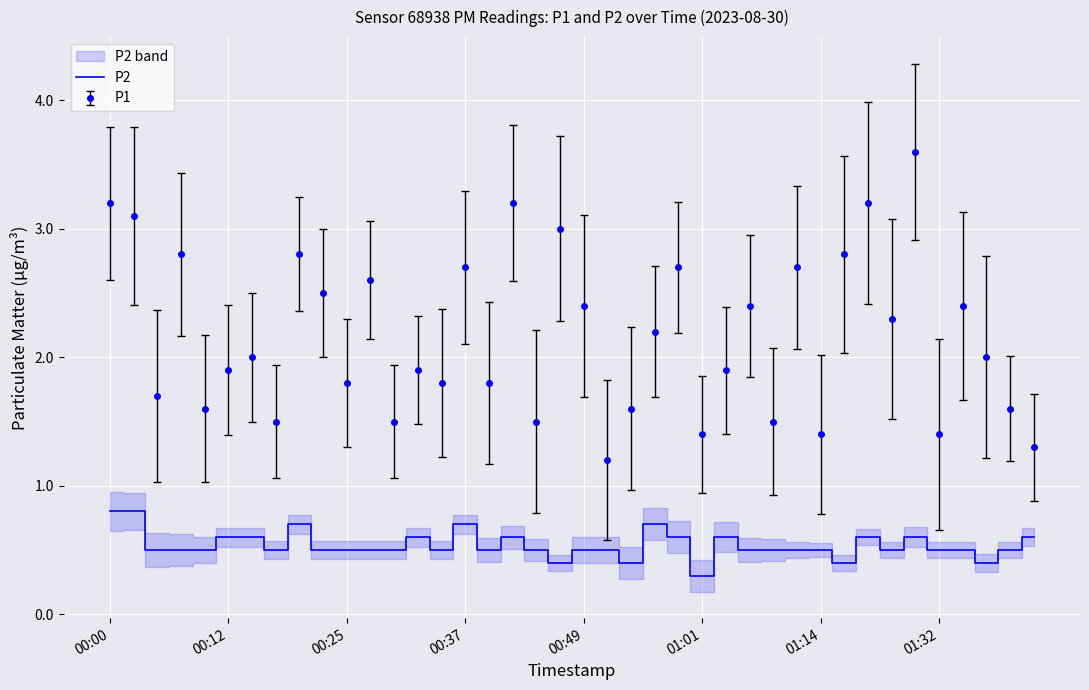

True or false: P2 and P1 intersect in this chart.

False